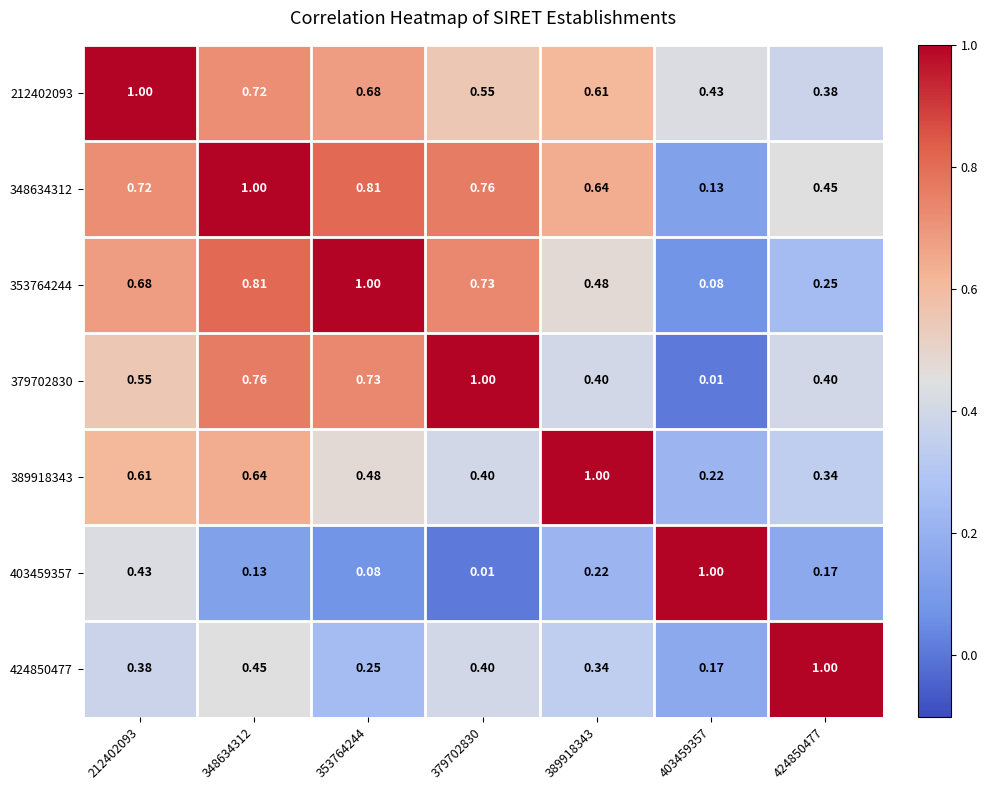

Is the value of 212402093 at 348634312 greater than the value of 353764244 at 379702830?

No